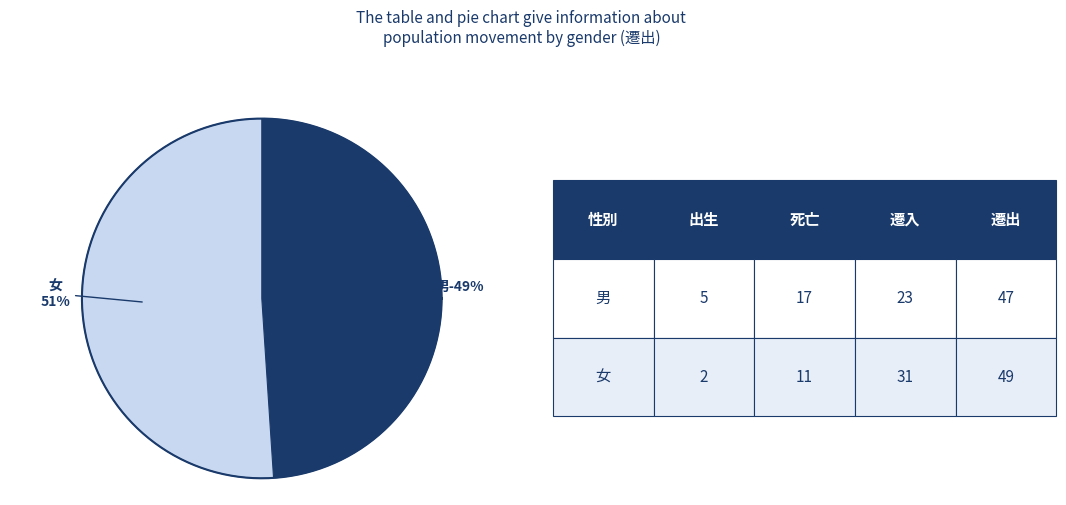

Which category has the biggest portion of the pie?

女